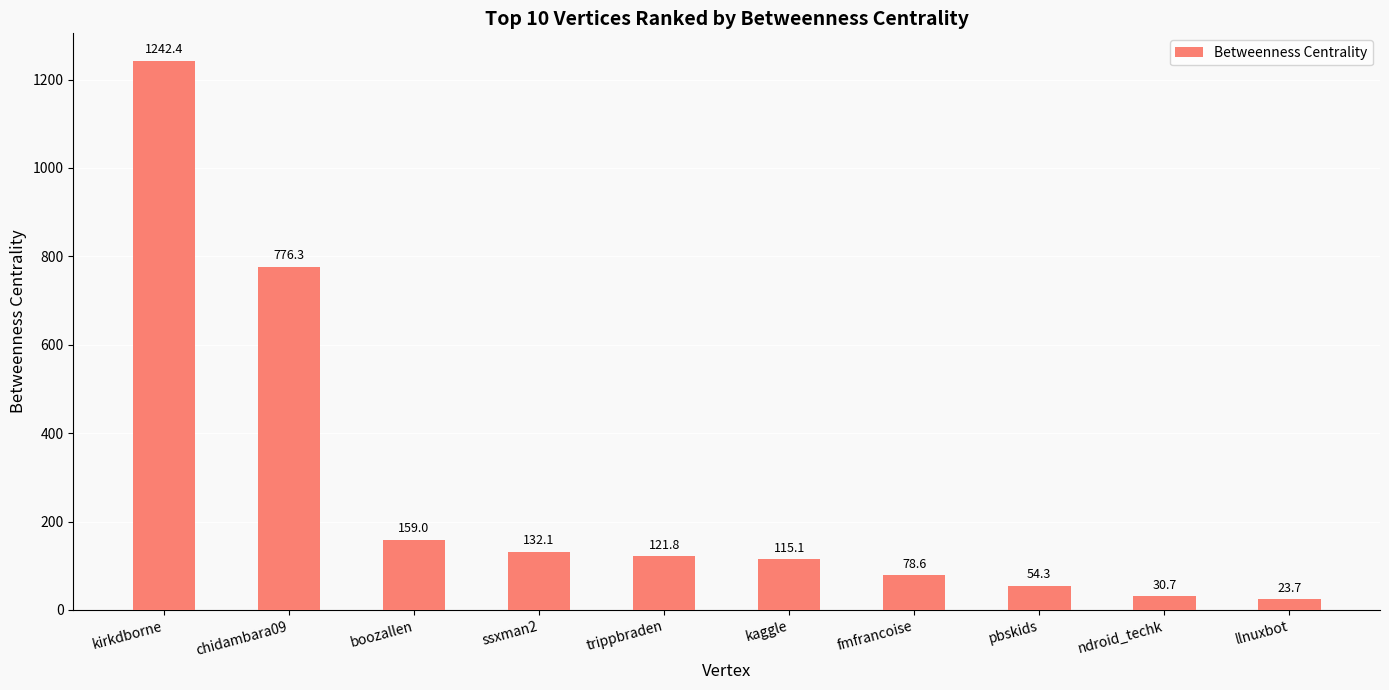

Approximately how many times larger is the value at ndroid_techk compared to fmfrancoise?

0.4